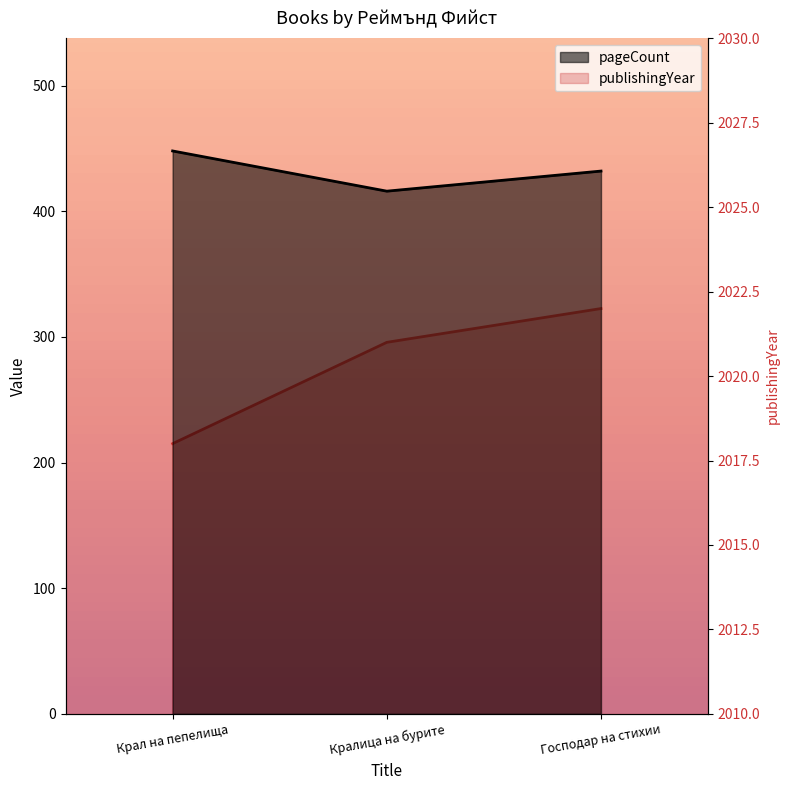

How many data points in publishingYear are less than 2021?

1